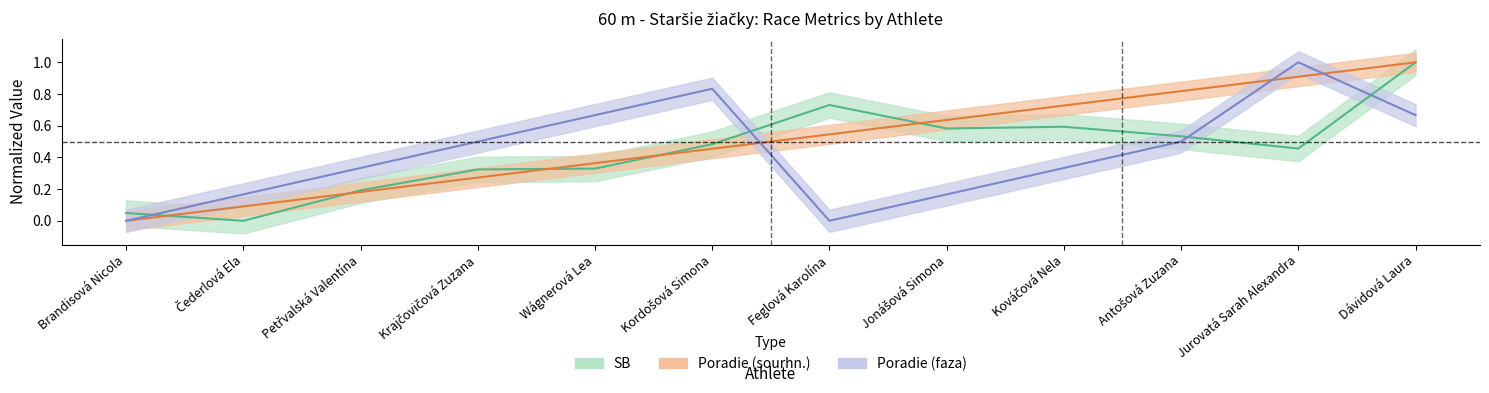

What is the difference between the second highest and minimum values in the SB series?

0.7